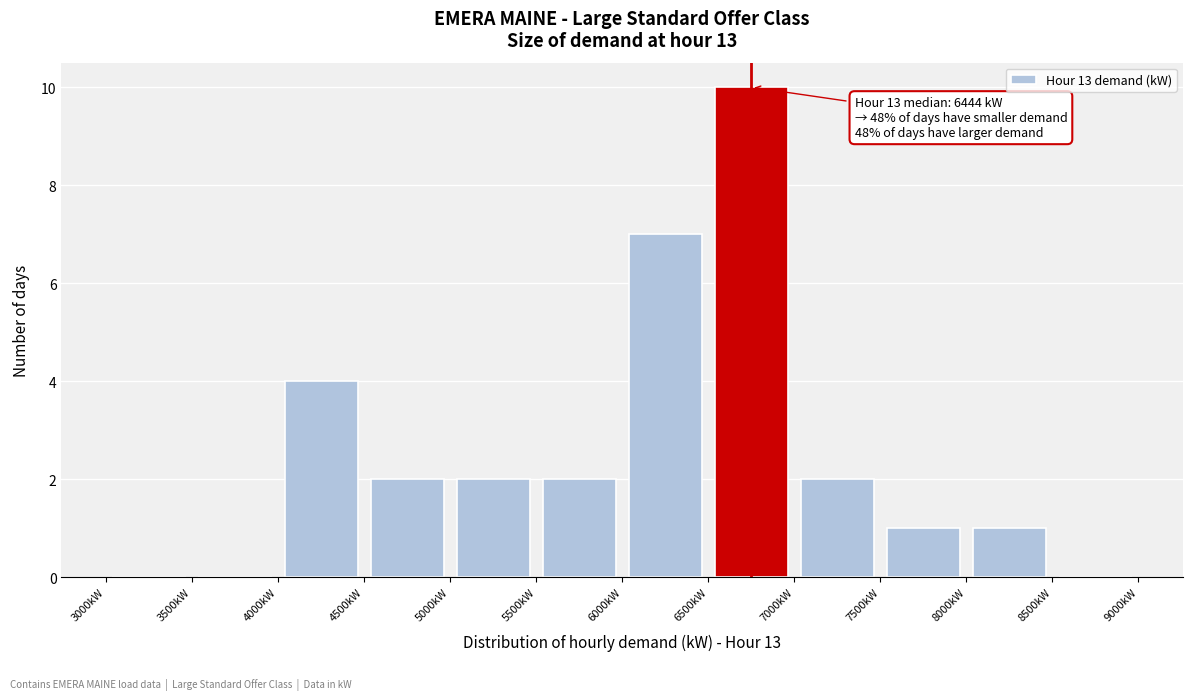

Which range on the x-axis has the tallest bar?

6500 to 7000